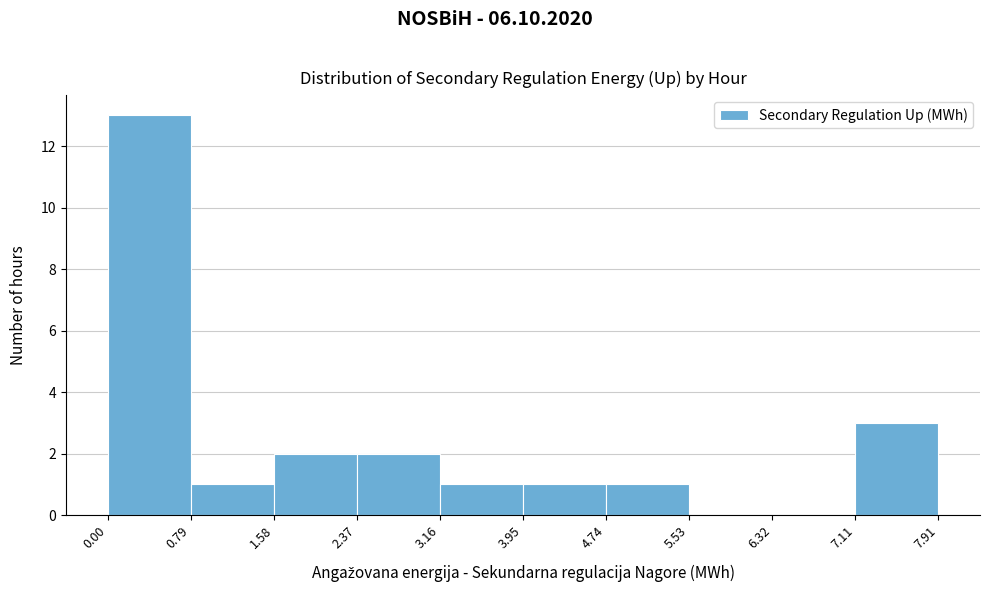

Reading left to right, list every bar in this chart as the range it spans on the x-axis followed by its height. The values are not printed on the chart, so give them approximately, as read against the axis.

0.00 to 0.79: 13
0.79 to 1.58: 1
1.58 to 2.37: 2
2.37 to 3.16: 2
3.16 to 3.95: 1
3.95 to 4.74: 1
4.74 to 5.53: 1
5.53 to 6.32: 0
6.32 to 7.11: 0
7.11 to 7.91: 3